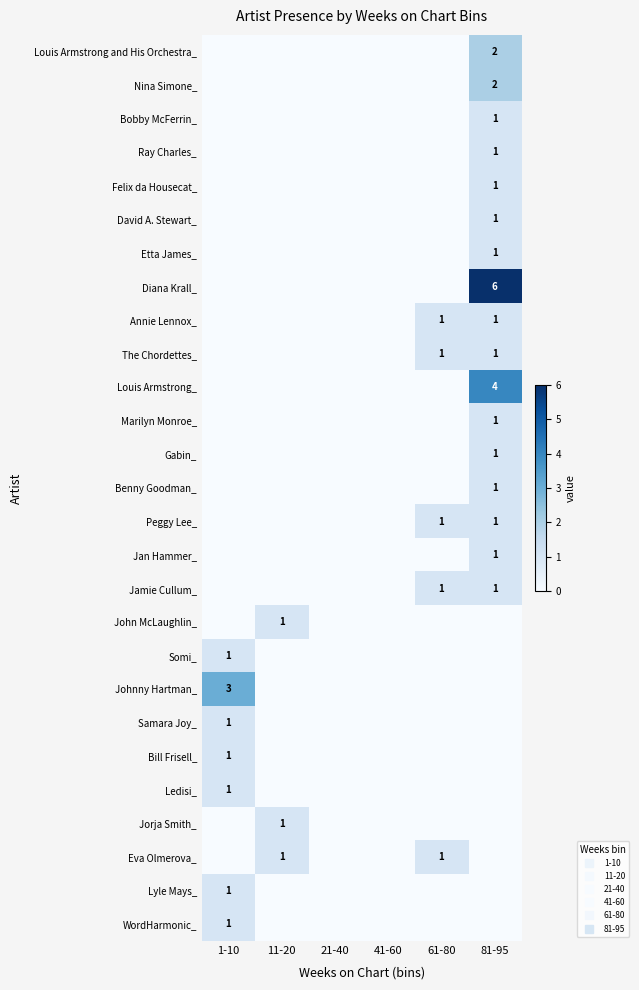

List the series in order of their peak value, highest first.

Diana Krall_, Louis Armstrong_, Johnny Hartman_, Louis Armstrong and His Orchestra_, Nina Simone_, Bobby McFerrin_, Ray Charles_, Felix da Housecat_, David A. Stewart_, Etta James_, Annie Lennox_, The Chordettes_, Marilyn Monroe_, Gabin_, Benny Goodman_, Peggy Lee_, Jan Hammer_, Jamie Cullum_, John McLaughlin_, Somi_, Samara Joy_, Bill Frisell_, Ledisi_, Jorja Smith_, Eva Olmerova_, Lyle Mays_, WordHarmonic_